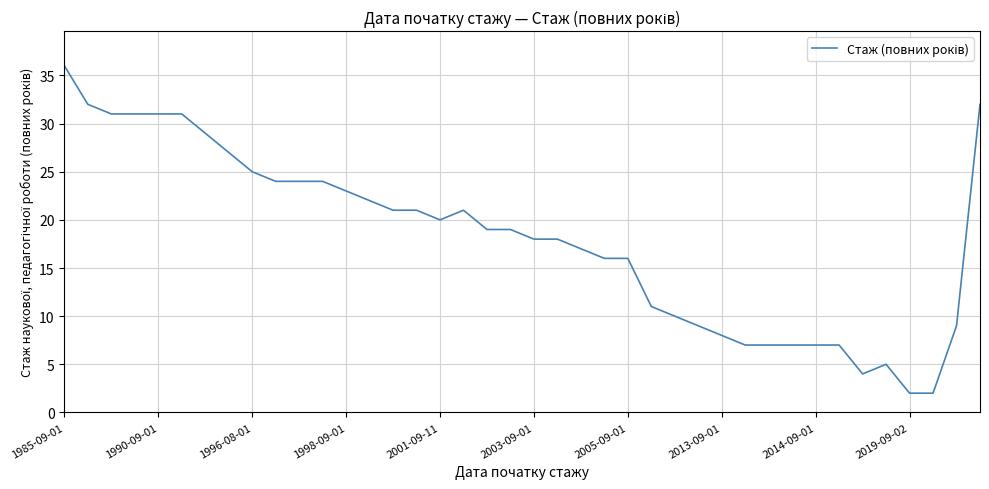

What is the difference between the maximum and minimum values?

34